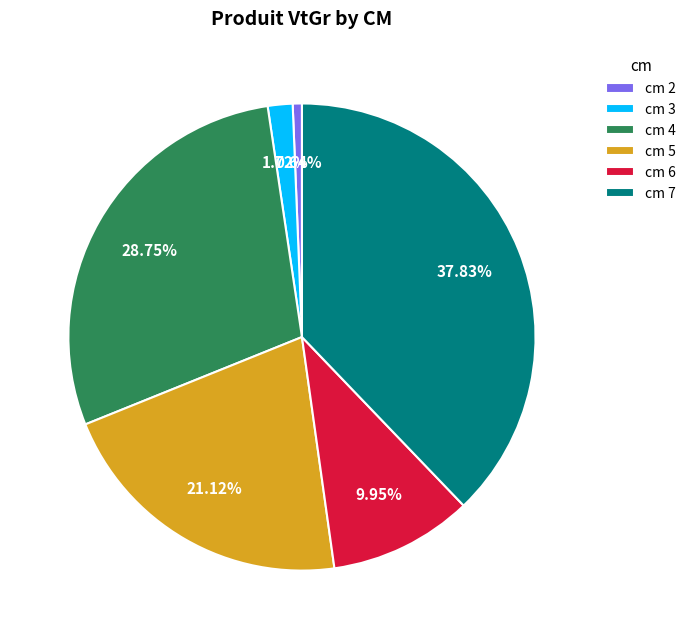

What is the ratio of the value at cm 6 to the value at cm 5?

0.5